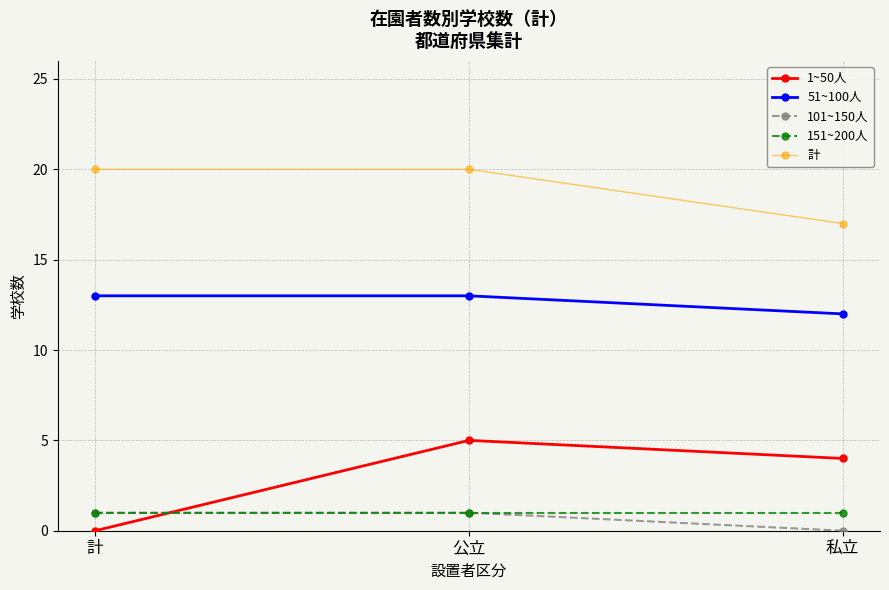

What is the label of the 2nd point from the right?

公立